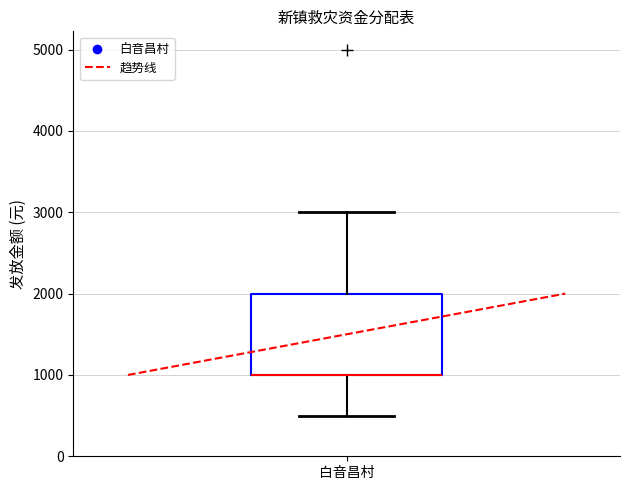

Transcribe this box plot: give where the median line is, the range the box spans, and where the two whiskers end, as read against the y-axis. The values are not printed on the chart, so give them approximately, as read against the axis.

median 1000 (drawn on the box's lower edge), box 1000 to 2000, whiskers 500 to 3000